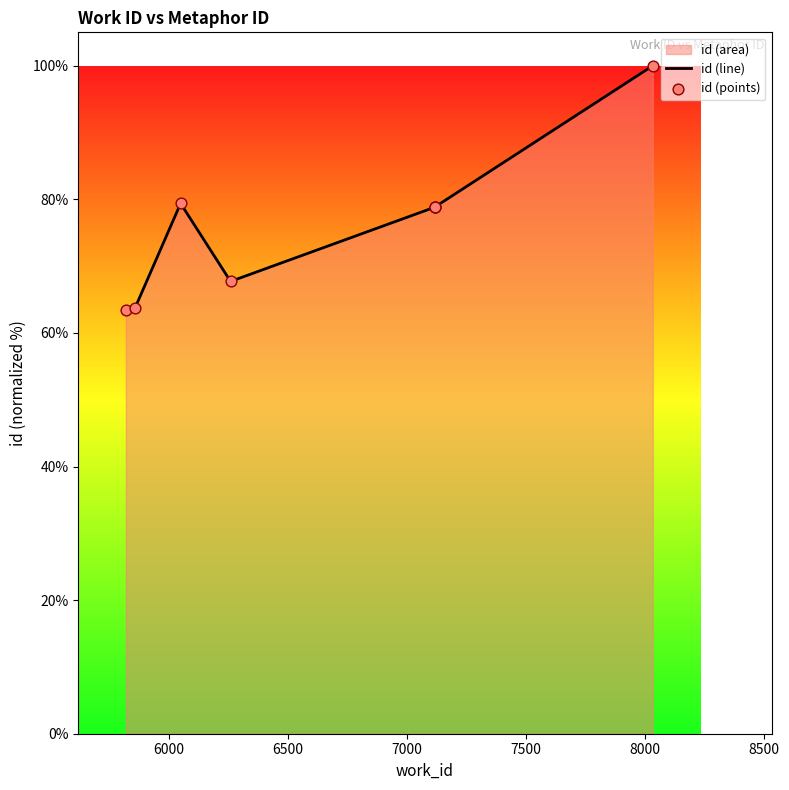

Which series contains the highest Y value?

id (line)